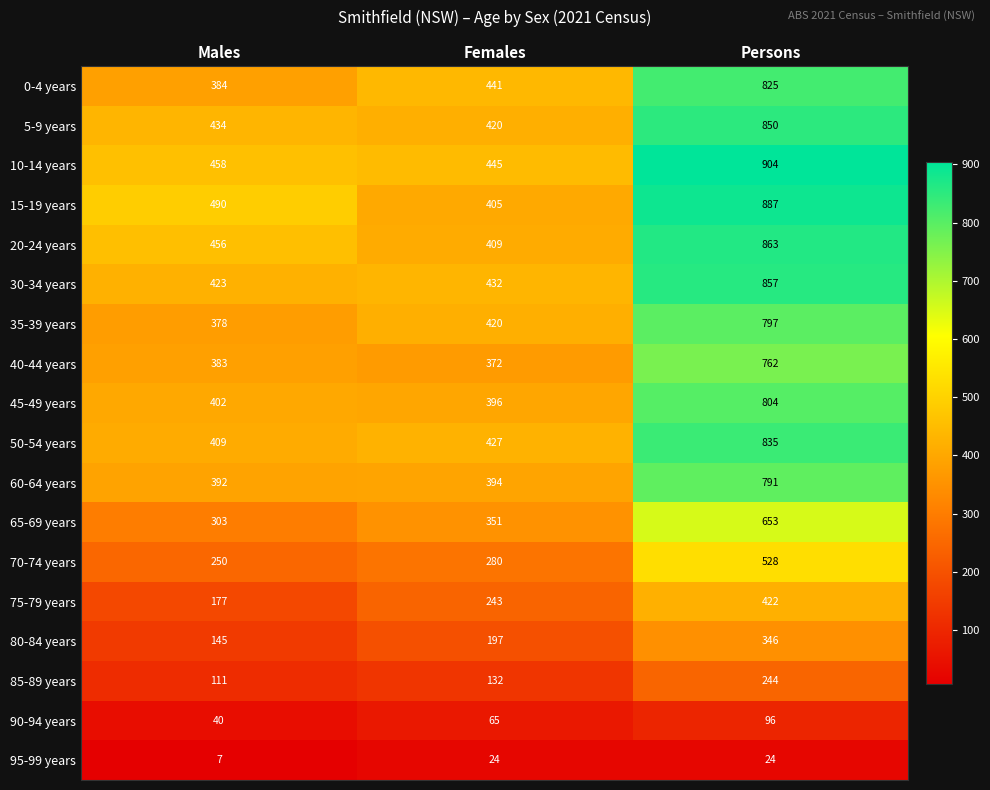

At which category does the chart reach its minimum across all series?

Males